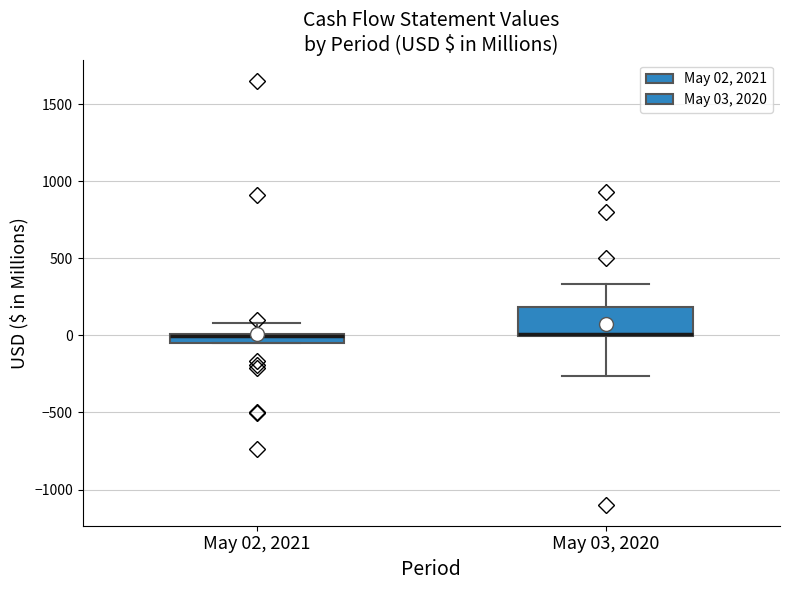

Where does the upper whisker of the box for May 03, 2020 end on the y-axis? The values are not printed on the chart, so give them approximately, as read against the axis.

350